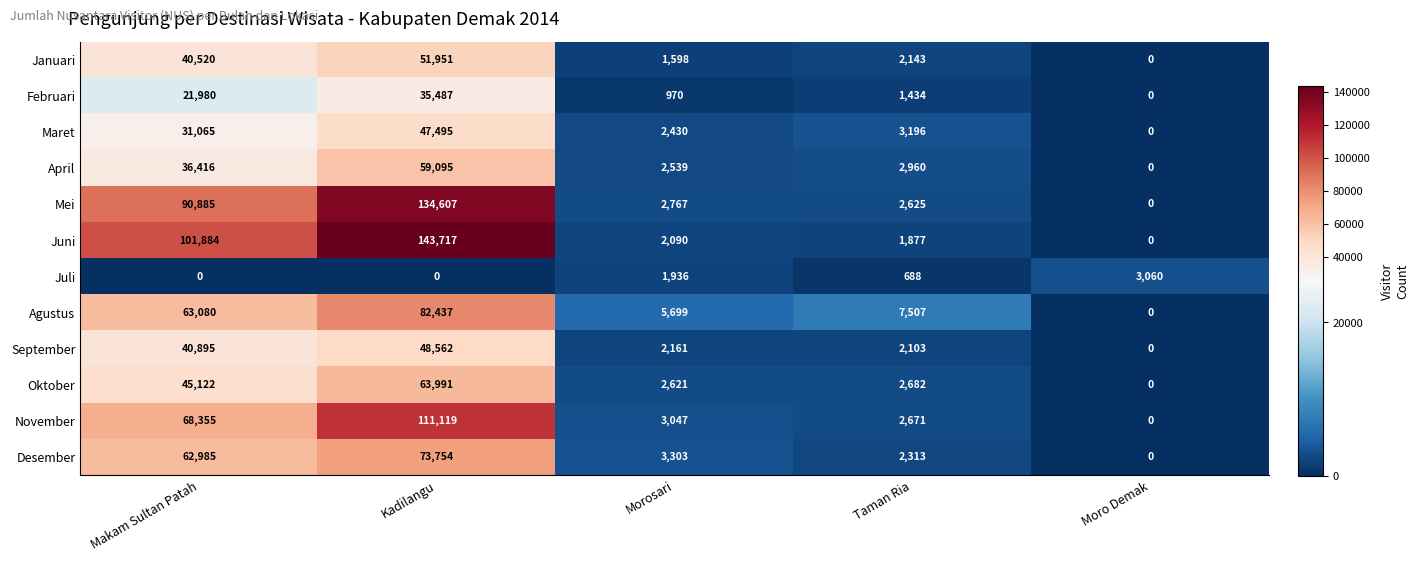

Rank the series at Makam Sultan Patah from lowest to highest value.

Juli, Februari, Maret, April, Januari, September, Oktober, Desember, Agustus, November, Mei, Juni